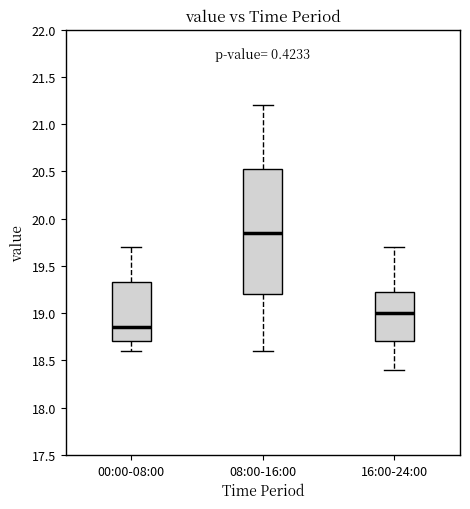

Where does the lower whisker of the box for 00:00-08:00 end on the y-axis? The values are not printed on the chart, so give them approximately, as read against the axis.

18.60